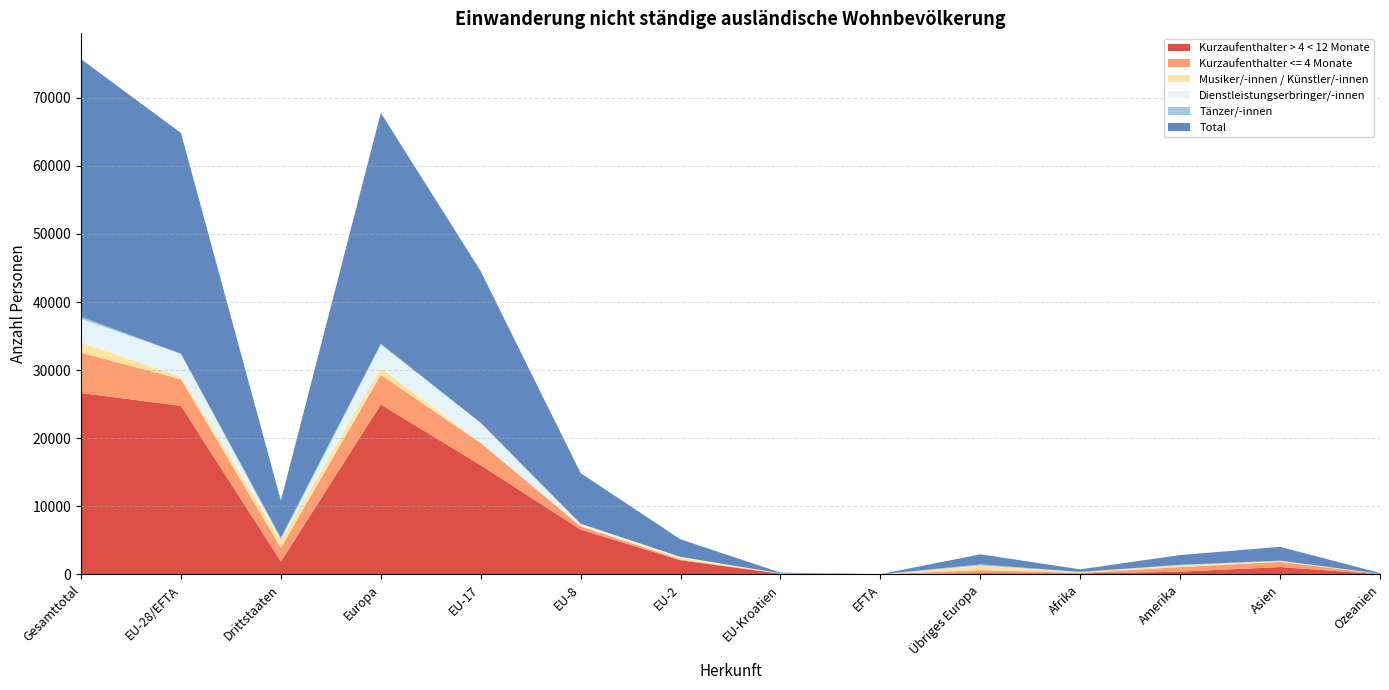

Reading left to right, list all the values displayed in this chart.

Kurzaufenthalter > 4 < 12 Monate: Gesamttotal=26635	EU-28/EFTA=24745	Drittstaaten=1890	Europa=24942	EU-17=16034	EU-8=6588	EU-2=2077	EU-Kroatien=103	EFTA=13	Übriges Europa=197	Afrika=151	Amerika=409	Asien=1092	Ozeanien=41
Kurzaufenthalter <= 4 Monate: Gesamttotal=5925	EU-28/EFTA=3916	Drittstaaten=2009	Europa=4361	EU-17=3258	EU-8=497	EU-2=99	EU-Kroatien=59	EFTA=3	Übriges Europa=445	Afrika=81	Amerika=674	Asien=759	Ozeanien=50
Musiker/-innen / Künstler/-innen: Gesamttotal=1485	EU-28/EFTA=357	Drittstaaten=1128	Europa=994	EU-17=37	EU-8=48	EU-2=269	EU-Kroatien=3	EFTA=0	Übriges Europa=637	Afrika=129	Amerika=237	Asien=114	Ozeanien=11
Dienstleistungserbringer/-innen: Gesamttotal=3476	EU-28/EFTA=3392	Drittstaaten=84	Europa=3416	EU-17=2934	EU-8=310	EU-2=134	EU-Kroatien=8	EFTA=6	Übriges Europa=24	Afrika=10	Amerika=16	Asien=25	Ozeanien=9
Tänzer/-innen: Gesamttotal=312	EU-28/EFTA=0	Drittstaaten=312	Europa=177	EU-17=0	EU-8=0	EU-2=0	EU-Kroatien=0	EFTA=0	Übriges Europa=177	Afrika=5	Amerika=91	Asien=39	Ozeanien=0
Total: Gesamttotal=37833	EU-28/EFTA=32410	Drittstaaten=5423	Europa=33890	EU-17=22263	EU-8=7443	EU-2=2579	EU-Kroatien=103	EFTA=22	Übriges Europa=1480	Afrika=376	Amerika=1427	Asien=2029	Ozeanien=111